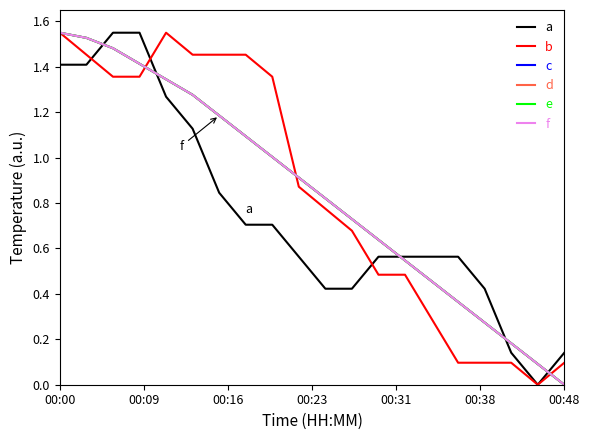

What is the average value of the f series?

0.8